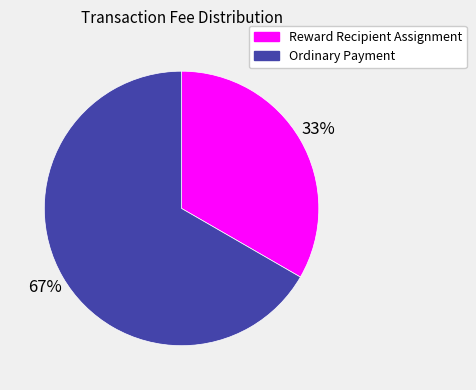

How many segments does this pie chart have?

2